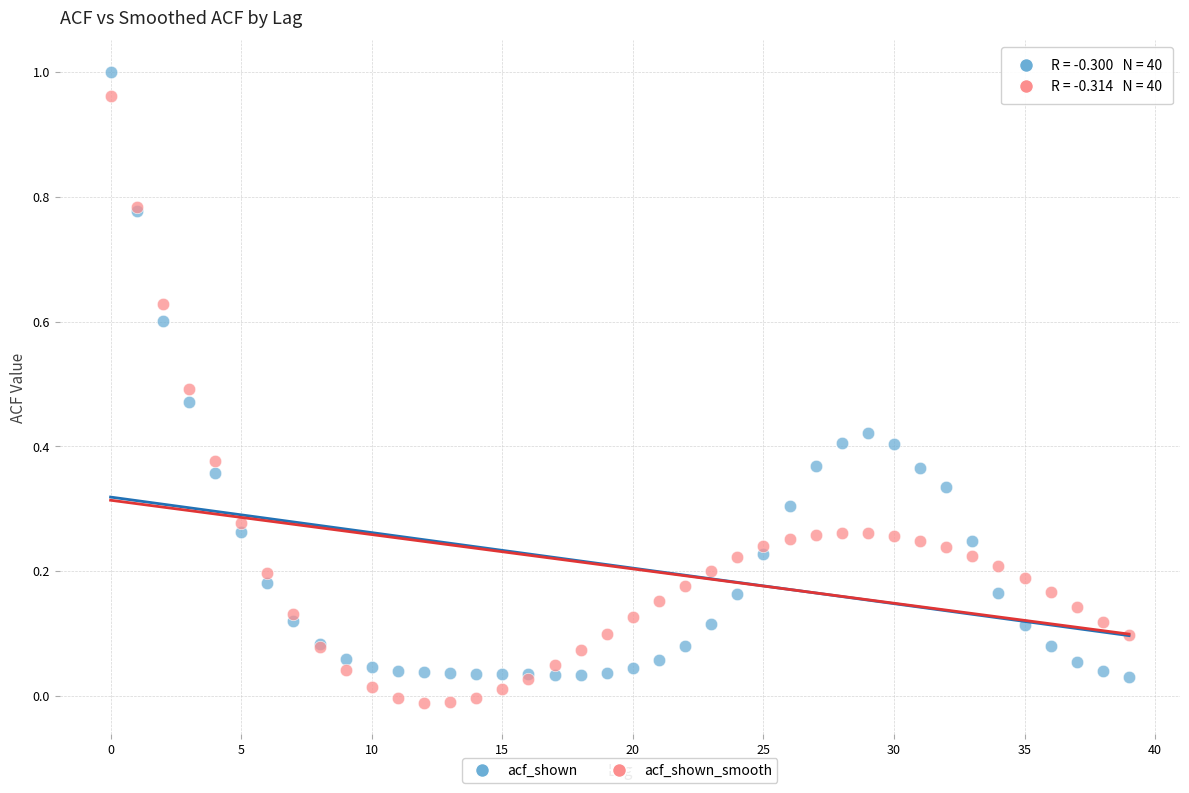

What are all the series names shown in the legend?

acf_shown, acf_shown_smooth